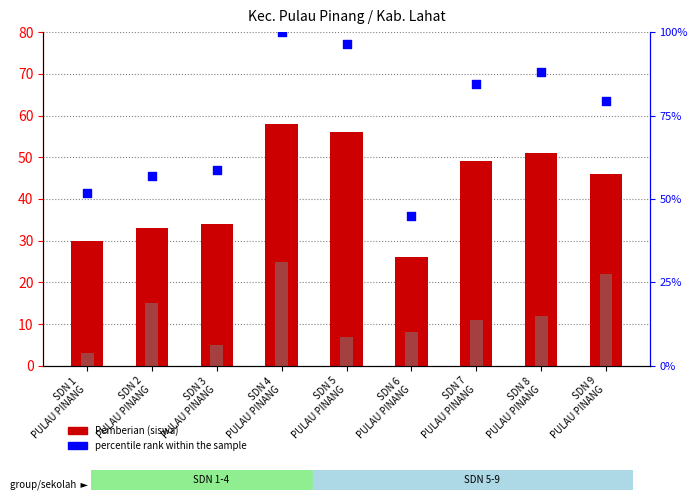

At which category is the sum across all series the highest?

SDN 4
PULAU PINANG